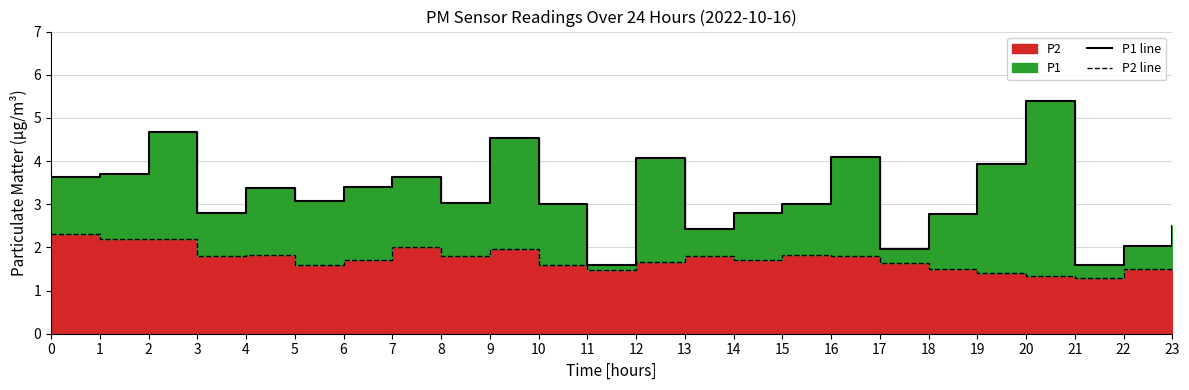

Reading left to right, list all the values displayed in this chart.

P1 line: 3.6	3.7	4.7	2.8	3.4	3.1	3.4	3.6	3.0	4.5	3.0	1.6	4.1	2.4	2.8	3.0	4.1	2.0	2.8	3.9	5.4	1.6	2.0	2.5
P2 line: 2.3	2.2	2.2	1.8	1.8	1.6	1.7	2.0	1.8	2.0	1.6	1.5	1.7	1.8	1.7	1.8	1.8	1.6	1.5	1.4	1.3	1.3	1.5	1.5